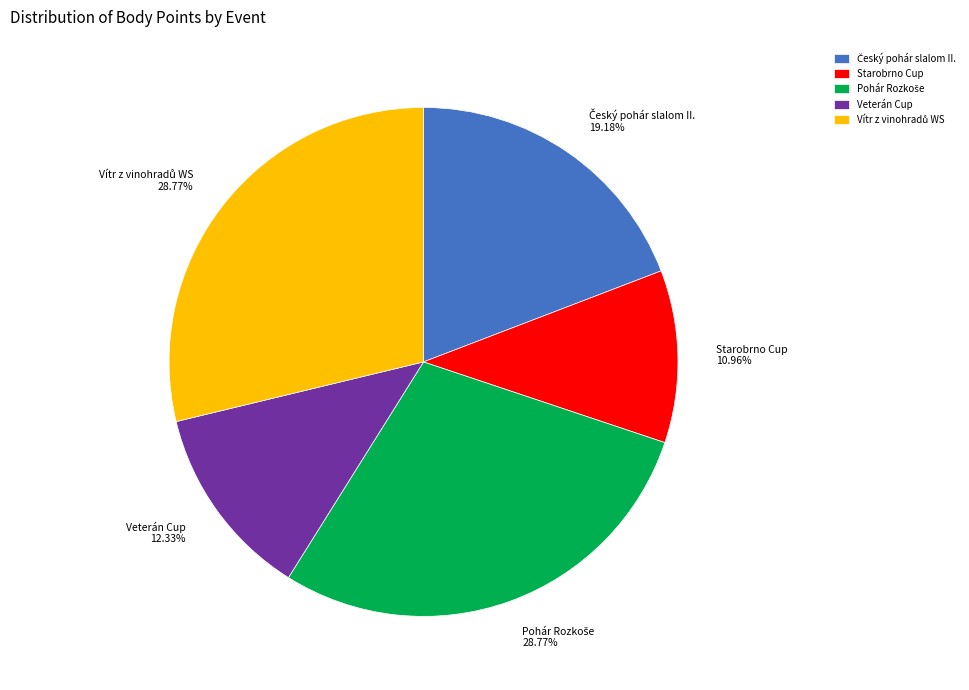

To the nearest percent, what is the average slice percentage?

20%